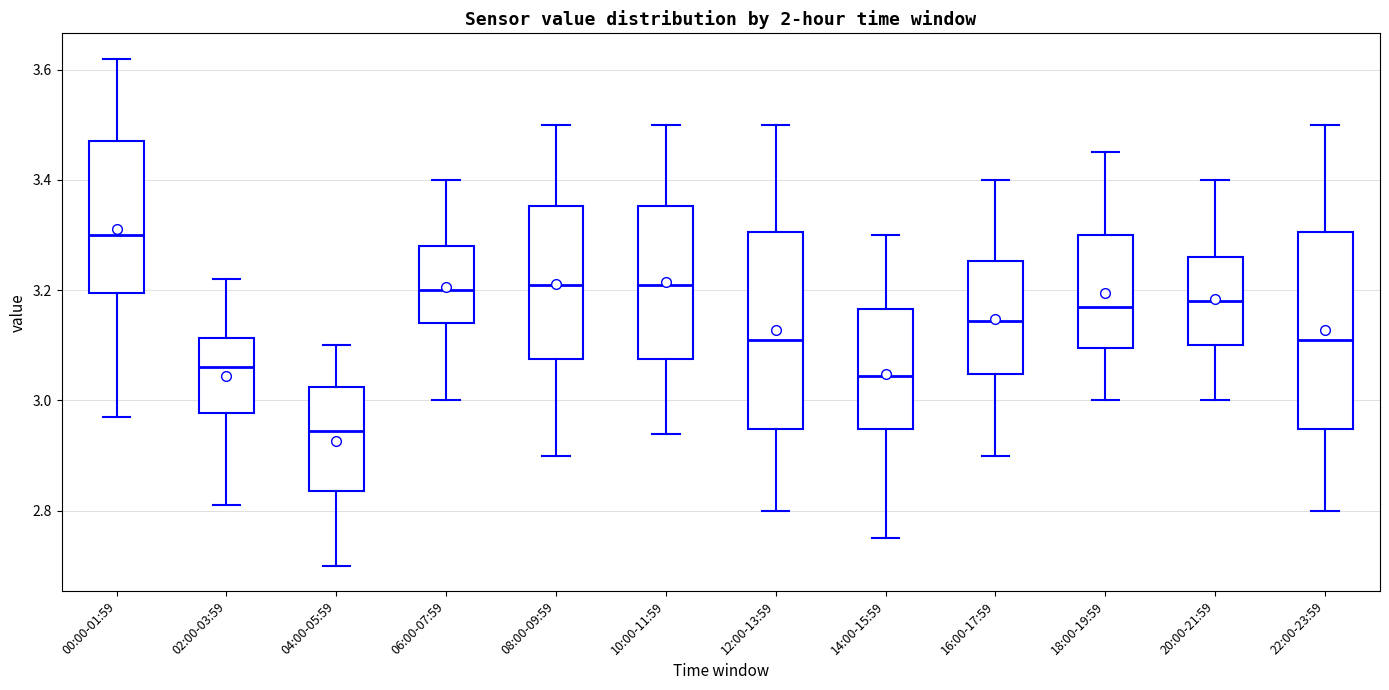

Which box's median line is the highest?

00:00-01:59